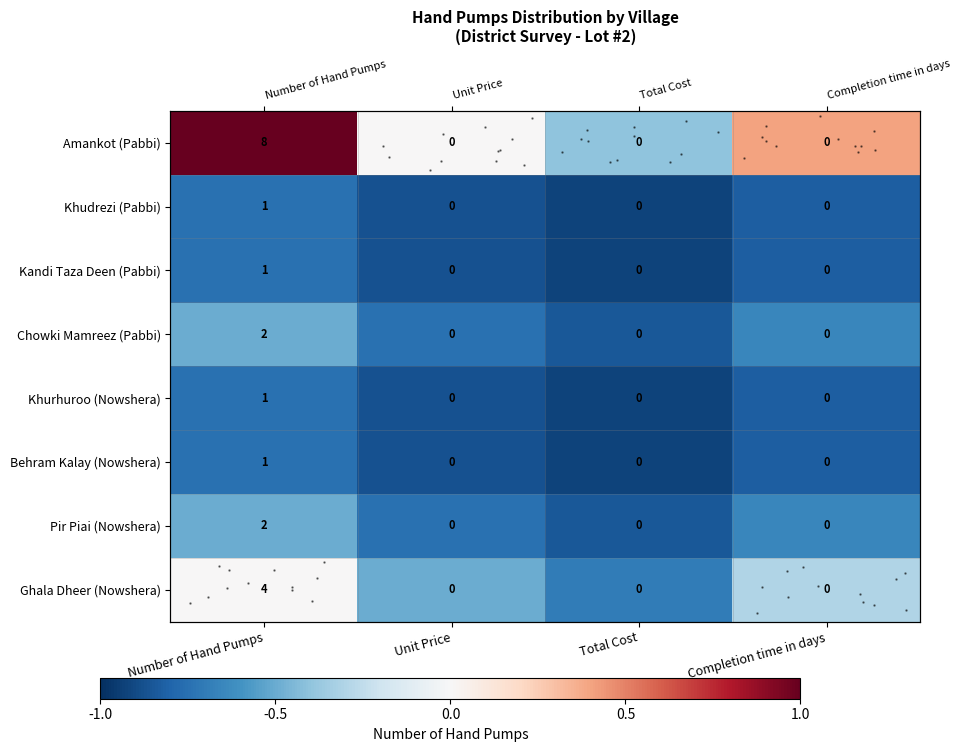

The Khudrezi (Pabbi) series shows -0.9 at Unit Price. True or false?

True